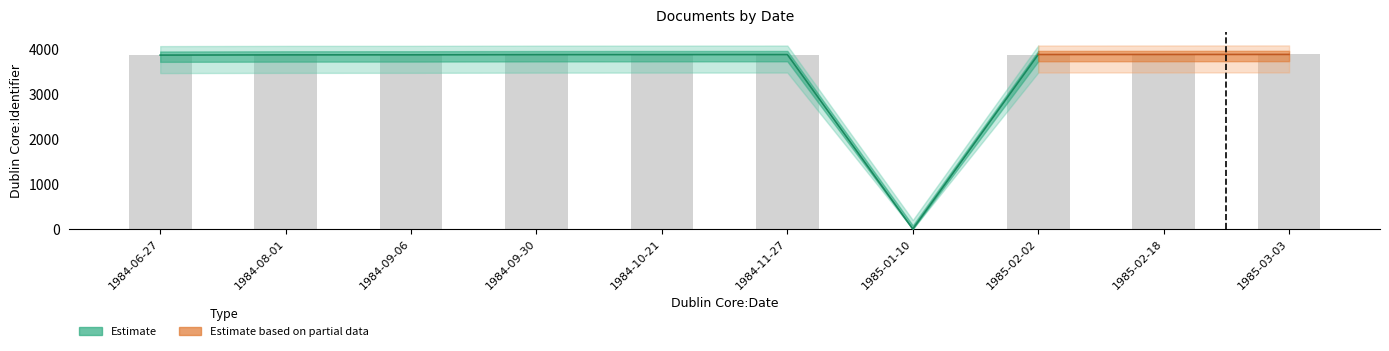

Reading left to right, what are all the values shown in this chart?

1984-06-27=3865	1984-08-01=3870	1984-09-06=3871	1984-09-30=3875	1984-10-21=3876	1984-11-27=3877	1985-01-10=0	1985-02-02=3878	1985-02-18=3879	1985-03-03=3880